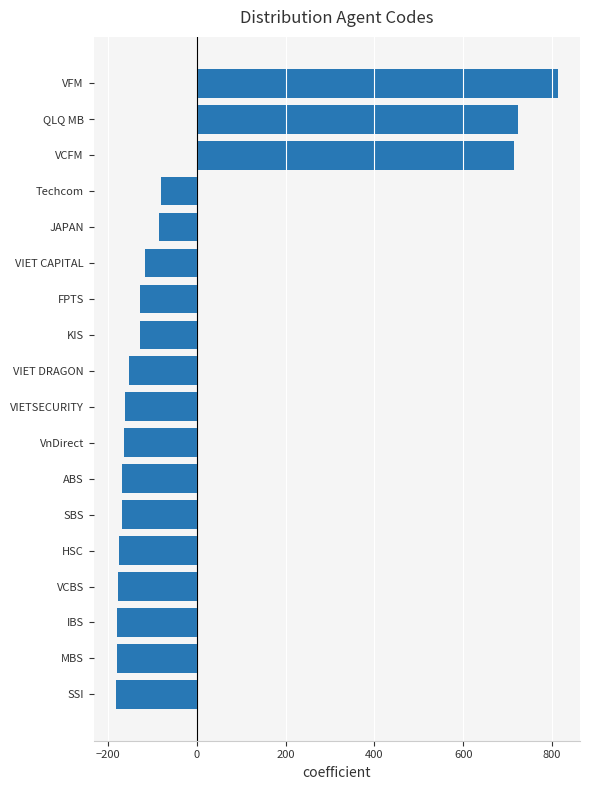

The value at SBS is -168.8. True or false?

True